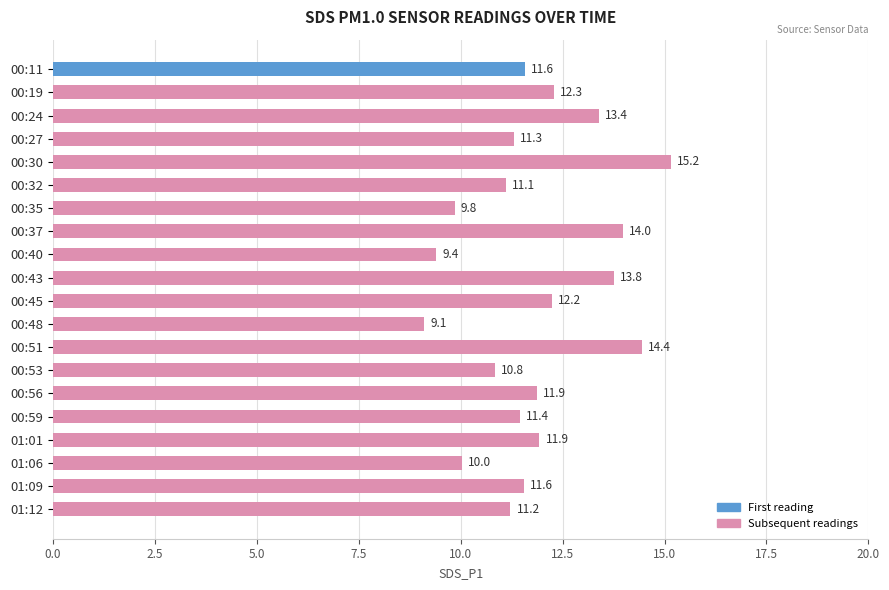

The chart shows a value of 7.9 at 00:27. True or false?

False